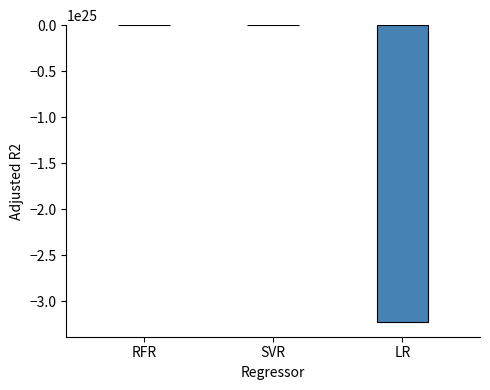

The chart shows a value of -32259999999999999018532864 at LR. True or false?

True